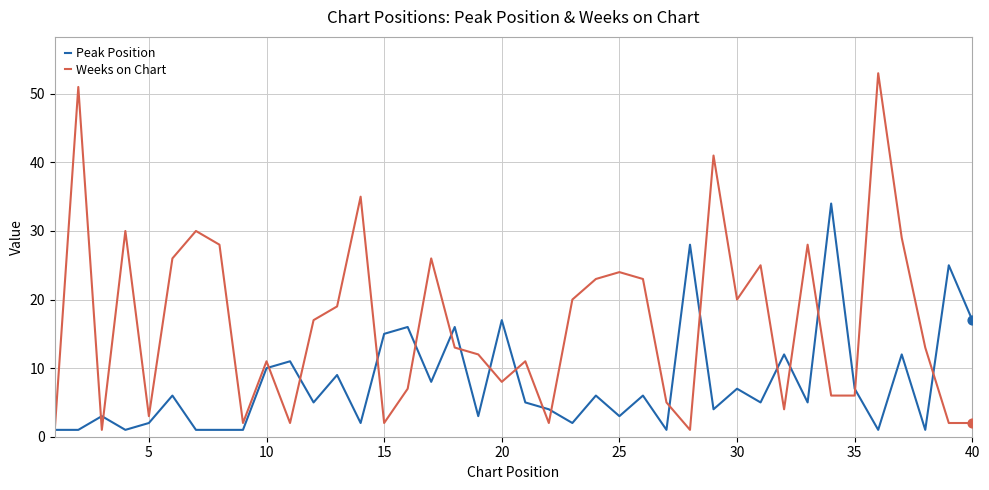

What are all the series names shown in the legend?

Peak Position, Weeks on Chart